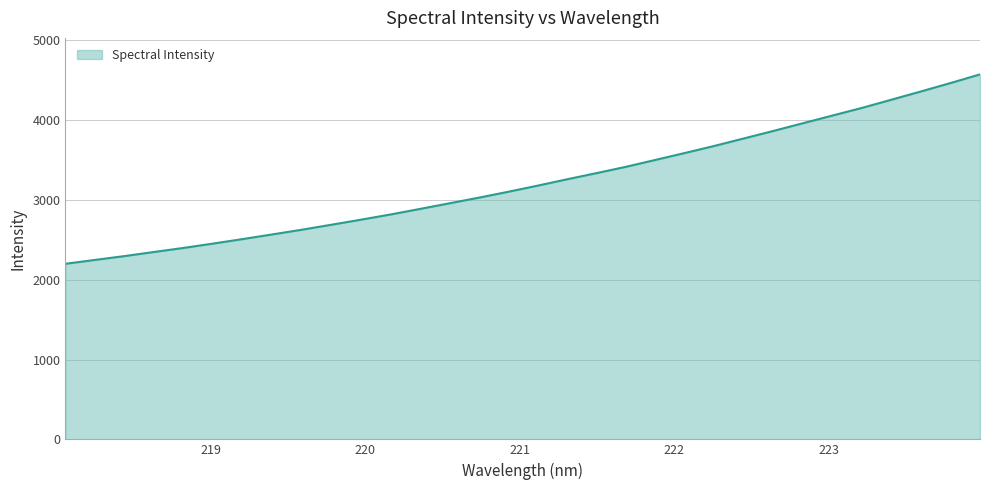

What is the maximum value shown in the chart?

4571.0